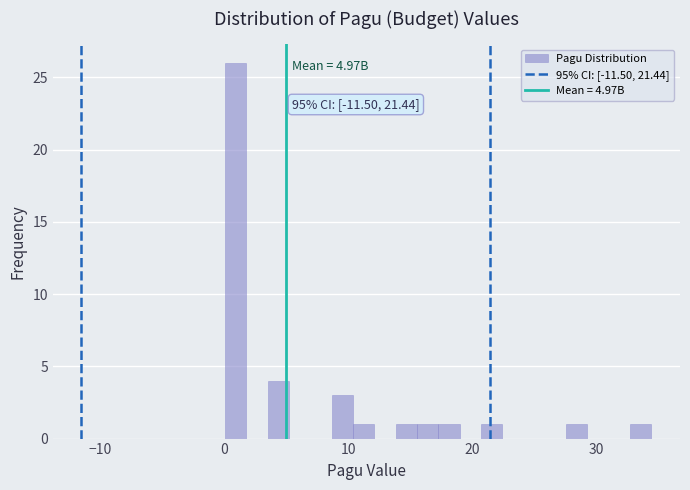

Around what value on the x-axis is the tallest bar? Give the approximate position of its centre, as read against the axis.

1